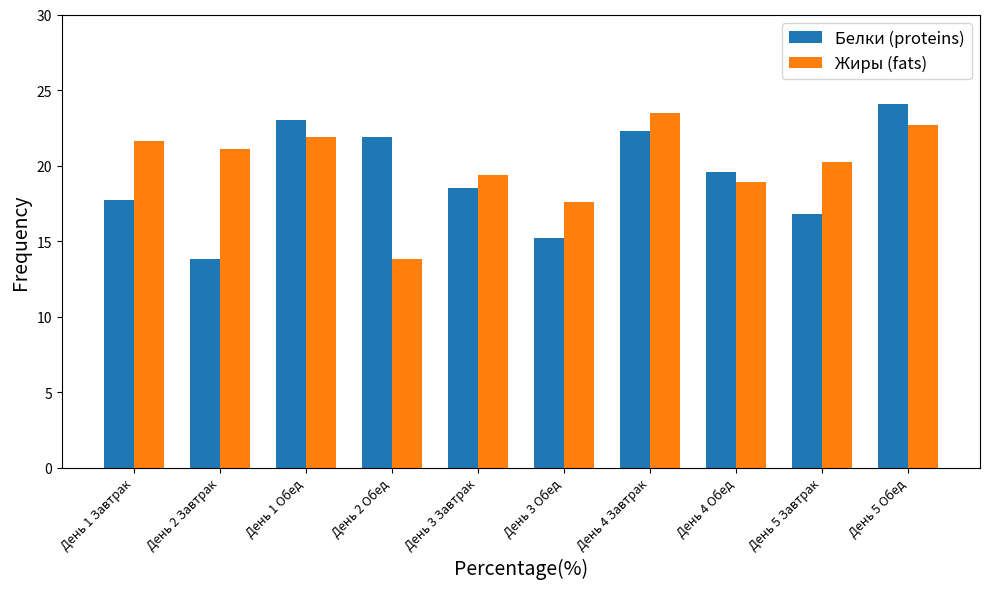

What is the difference between the Жиры (fats) values at День 4 Обед and День 2 Обед?

5.1